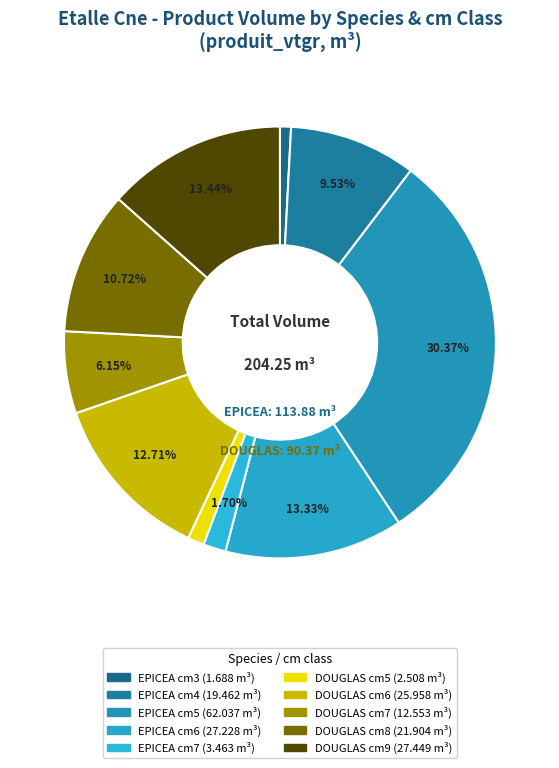

How many segments does this pie chart have?

10